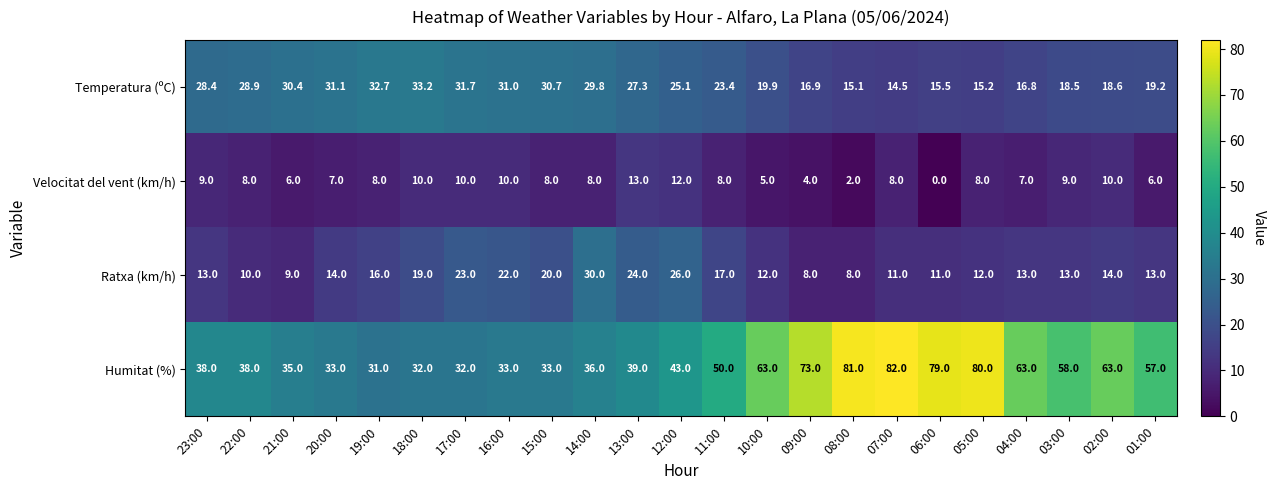

What is the approximate value of Ratxa (km/h) at 18:00?

19.0